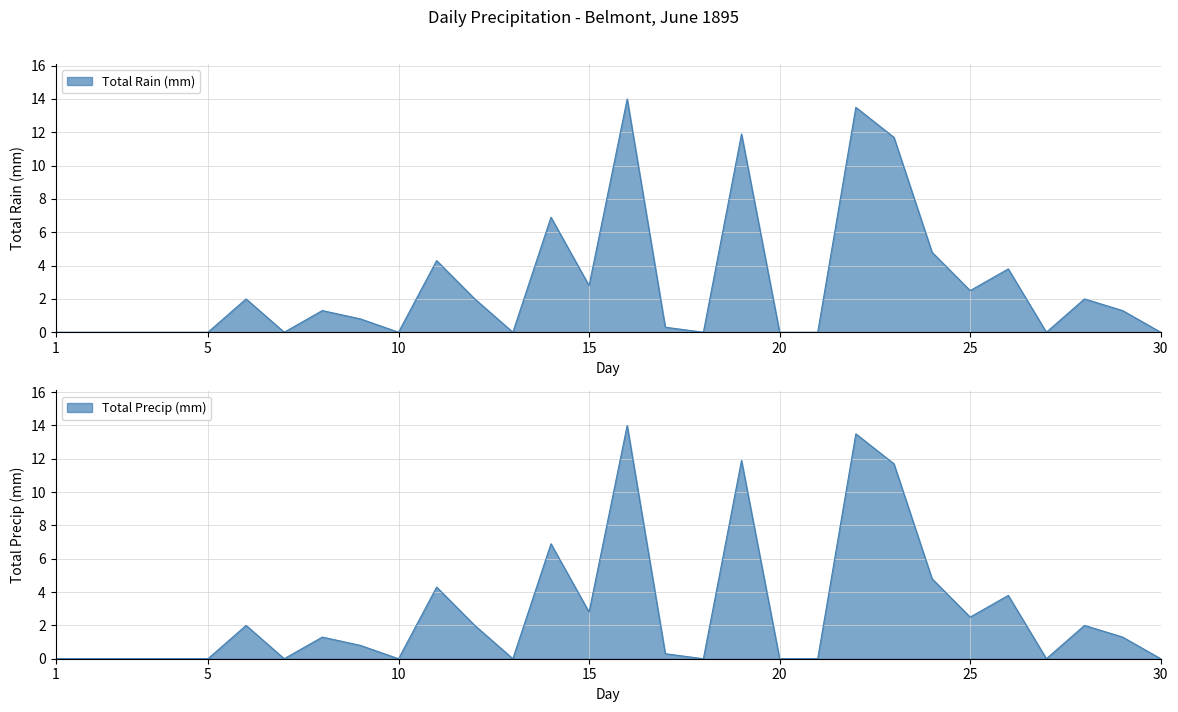

What is the difference between the second highest and minimum values in the Total Rain (mm) series?

13.5